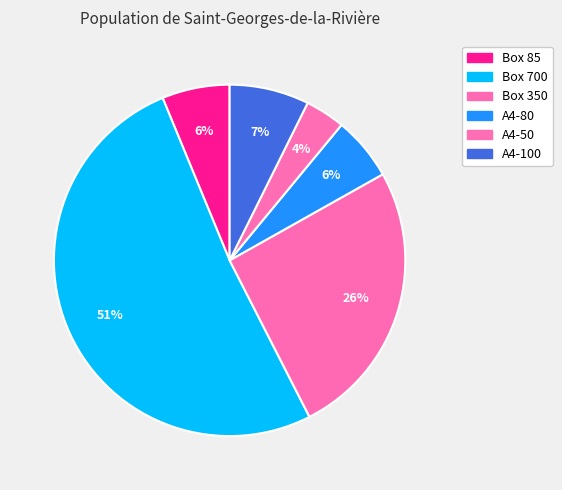

Is there any slice that represents more than half of the pie?

Yes